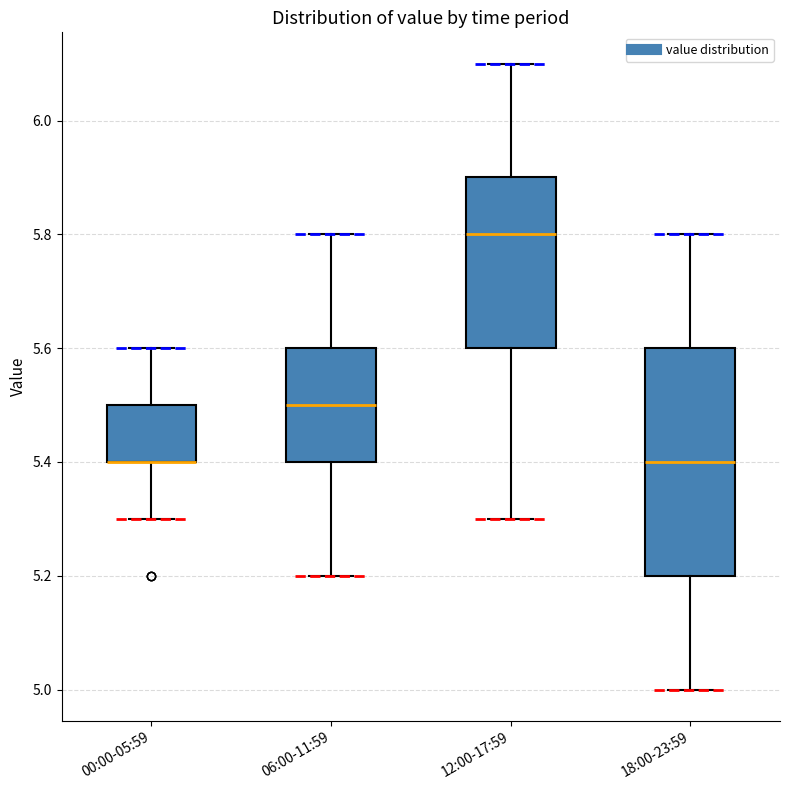

Reading left to right, read every box against the y-axis: the position of its median line, the range the box covers, and the ends of its whiskers. The values are not printed on the chart, so give them approximately, as read against the axis.

00:00-05:59: median 5.4 (drawn on the box's lower edge), box 5.4 to 5.5, whiskers 5.3 to 5.6
06:00-11:59: median 5.5, box 5.4 to 5.6, whiskers 5.2 to 5.8
12:00-17:59: median 5.8, box 5.6 to 5.9, whiskers 5.3 to 6.1
18:00-23:59: median 5.4, box 5.2 to 5.6, whiskers 5.0 to 5.8